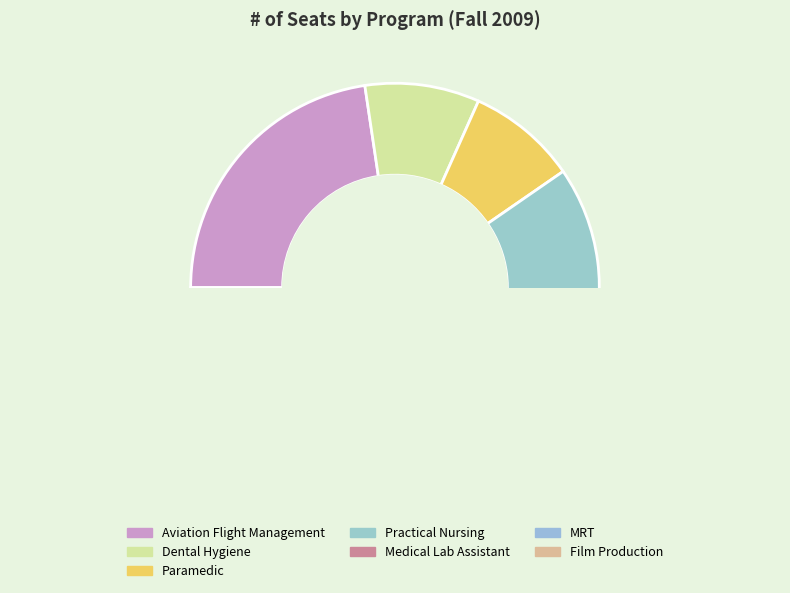

How many segments does this pie chart have?

7